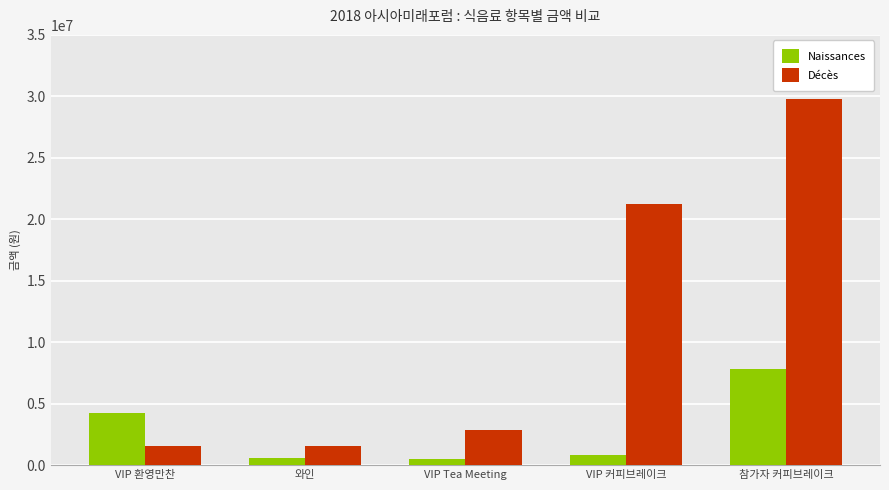

True or false: Naissances has a value of 520000 at VIP Tea Meeting.

True